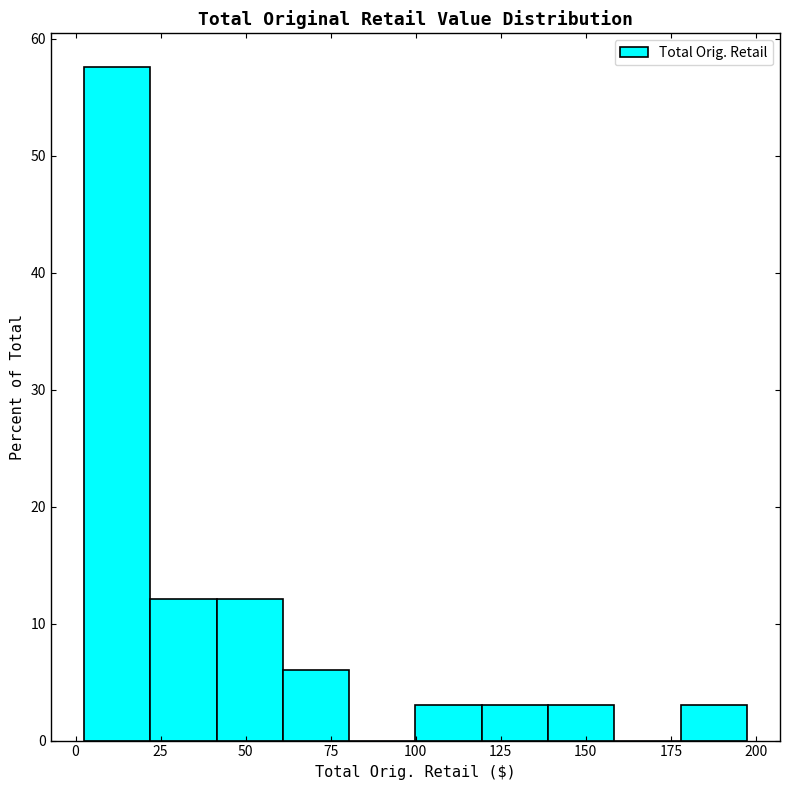

Read against the x-axis, roughly where is the centre of the tallest bar?

10